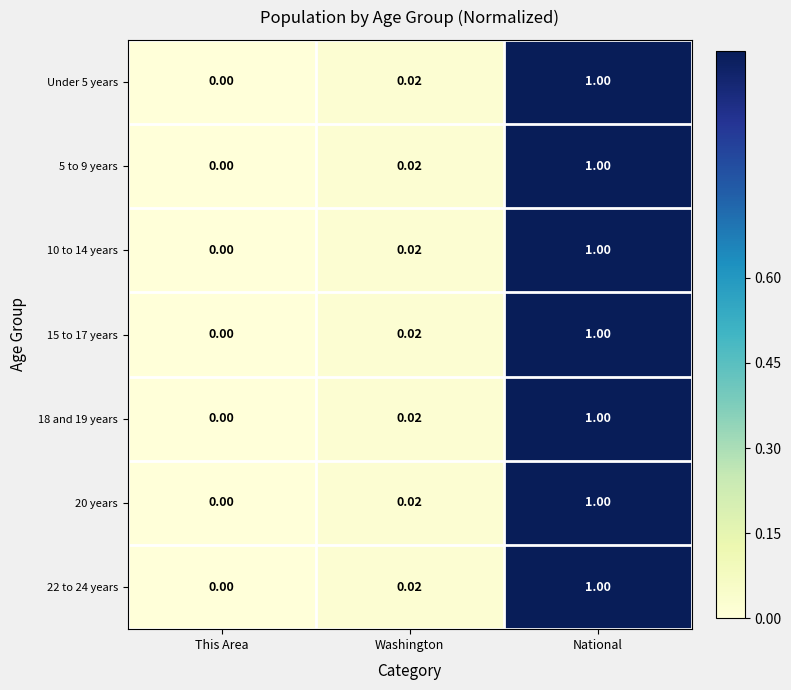

At which category is the sum across all series the highest?

National